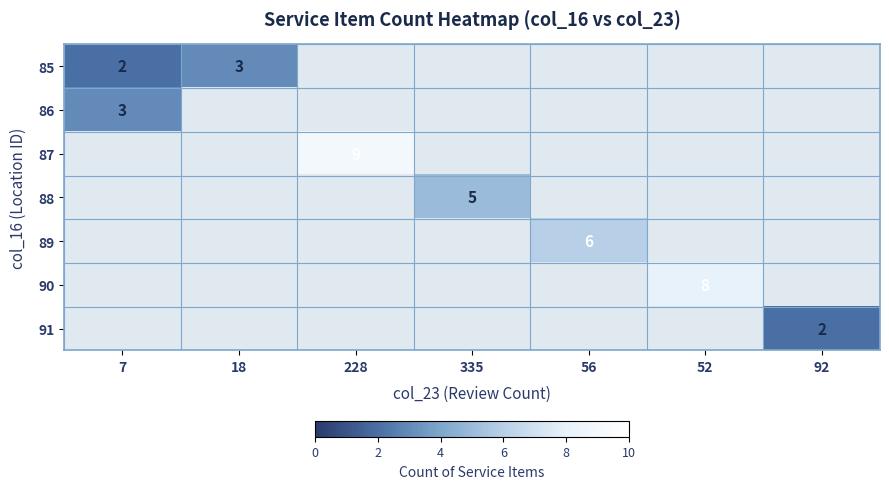

True or false: 85 has a value of 0 at 7.

False